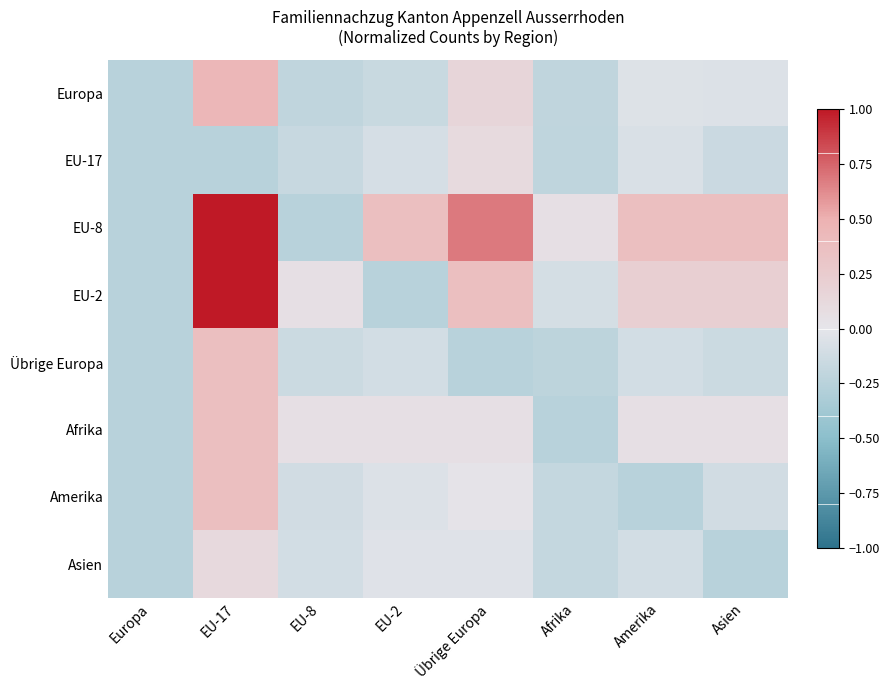

Which series has the largest total across all categories?

EU-8